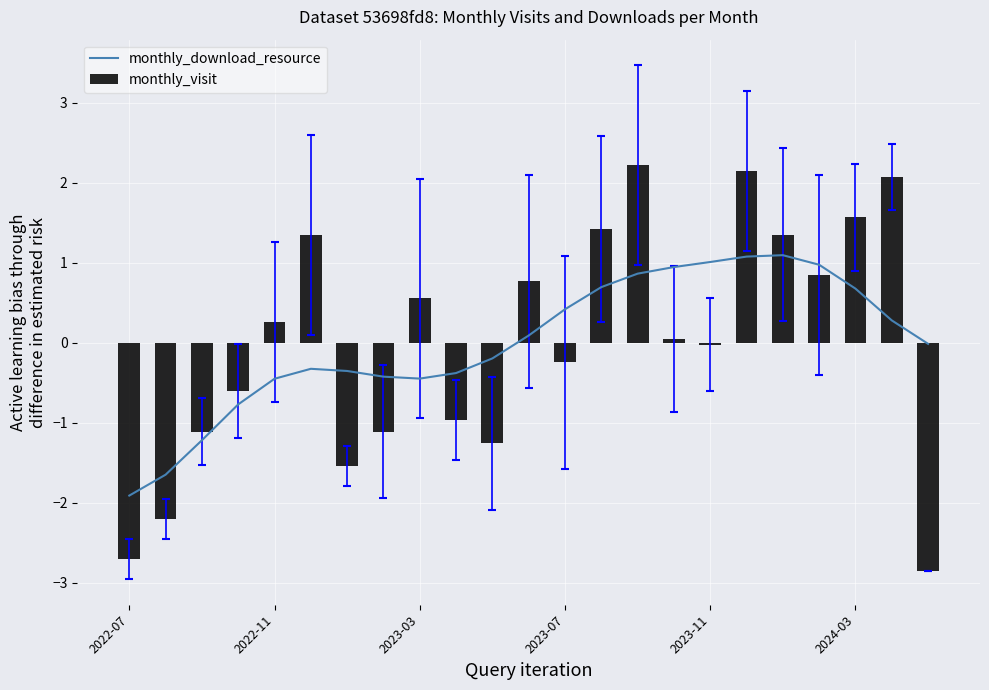

What is the difference between the second highest and minimum values in the monthly_download_resource series?

3.0